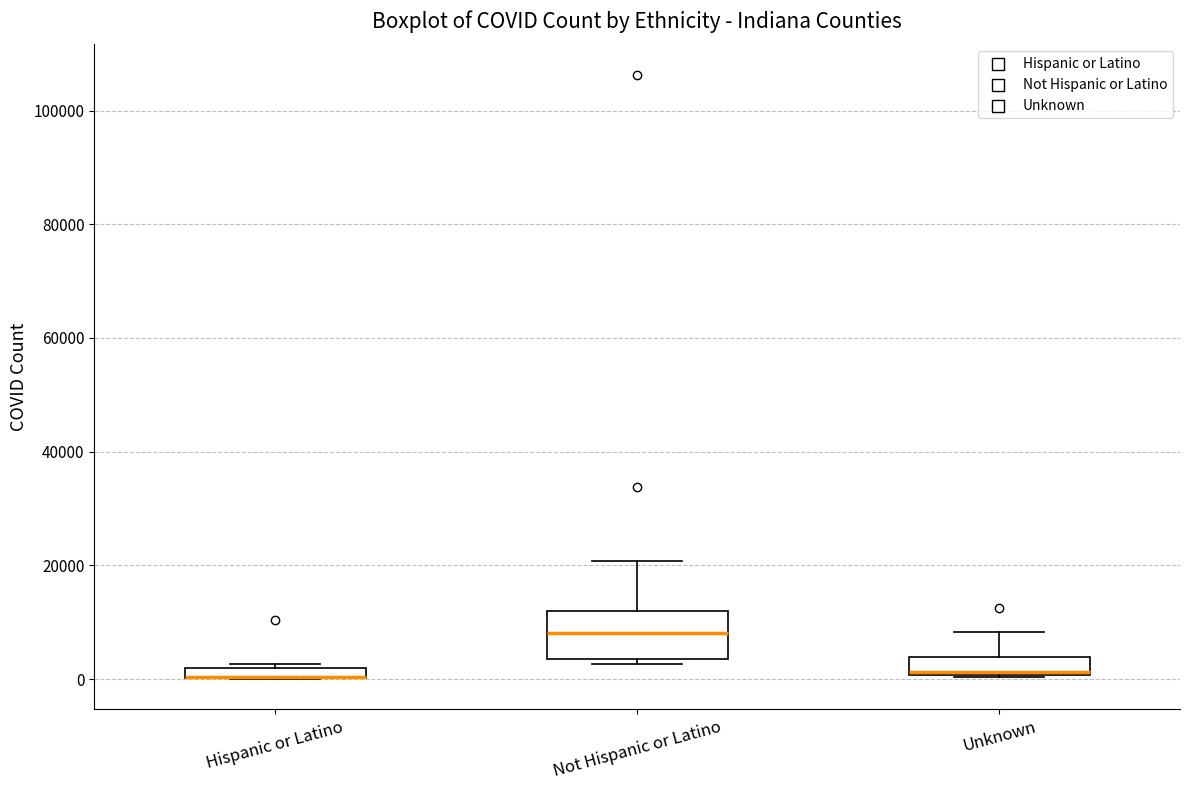

Where is the lower edge of the box for Unknown on the y-axis? The values are not printed on the chart, so give them approximately, as read against the axis.

0